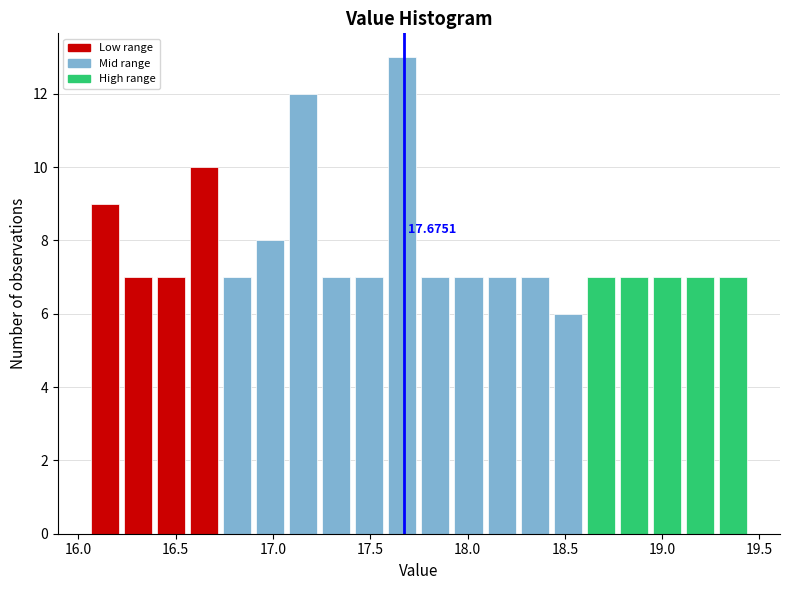

Around what value on the x-axis is the tallest bar? Give the approximate position of its centre, as read against the axis.

17.65